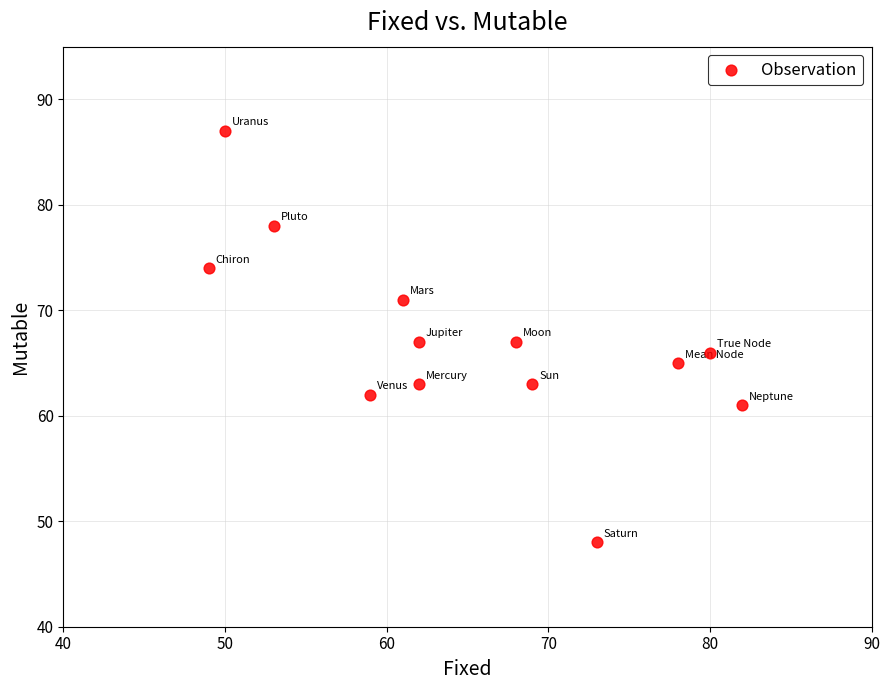

What is the range of Y values (max minus min)?

39